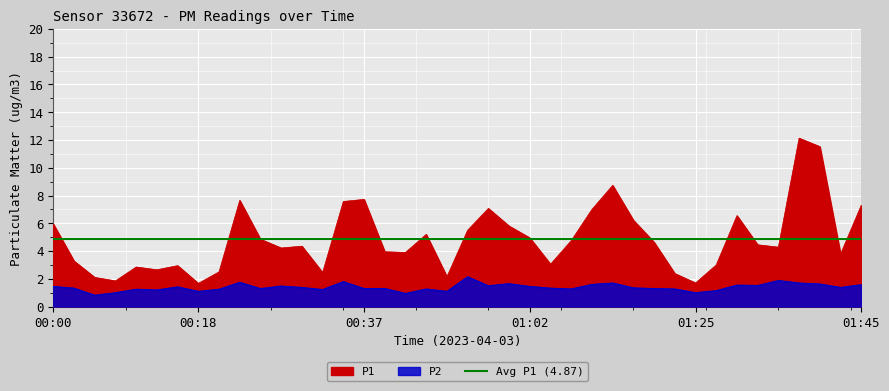

Reading left to right, list all the values displayed in this chart.

P1: 00:00=6.0	00:03=3.3	00:05=2.1	00:08=1.9	00:10=2.9	00:13=2.6	00:15=3.0	00:18=1.7	00:20=2.5	00:23=7.7	00:25=4.8	00:27=4.2	00:30=4.3	00:32=2.5	00:35=7.6	00:37=7.7	00:40=4.0	00:42=3.9	00:47=5.2	00:50=2.1	00:52=5.5	00:55=7.1	01:00=5.8	01:02=5.0	01:05=3.0	01:07=4.8	01:09=7.0	01:12=8.7	01:14=6.2	01:17=4.6	01:20=2.4	01:25=1.7	01:28=3.0	01:30=6.5	01:33=4.5	01:35=4.3	01:38=12.1	01:40=11.5	01:42=3.8	01:45=7.3
P2: 00:00=1.4	00:03=1.3	00:05=0.8	00:08=1.0	00:10=1.2	00:13=1.2	00:15=1.4	00:18=1.1	00:20=1.2	00:23=1.8	00:25=1.3	00:27=1.5	00:30=1.4	00:32=1.2	00:35=1.8	00:37=1.3	00:40=1.3	00:42=0.9	00:47=1.3	00:50=1.1	00:52=2.1	00:55=1.5	01:00=1.6	01:02=1.4	01:05=1.3	01:07=1.3	01:09=1.6	01:12=1.7	01:14=1.4	01:17=1.3	01:20=1.3	01:25=1.0	01:28=1.1	01:30=1.6	01:33=1.5	01:35=1.9	01:38=1.7	01:40=1.6	01:42=1.4	01:45=1.6